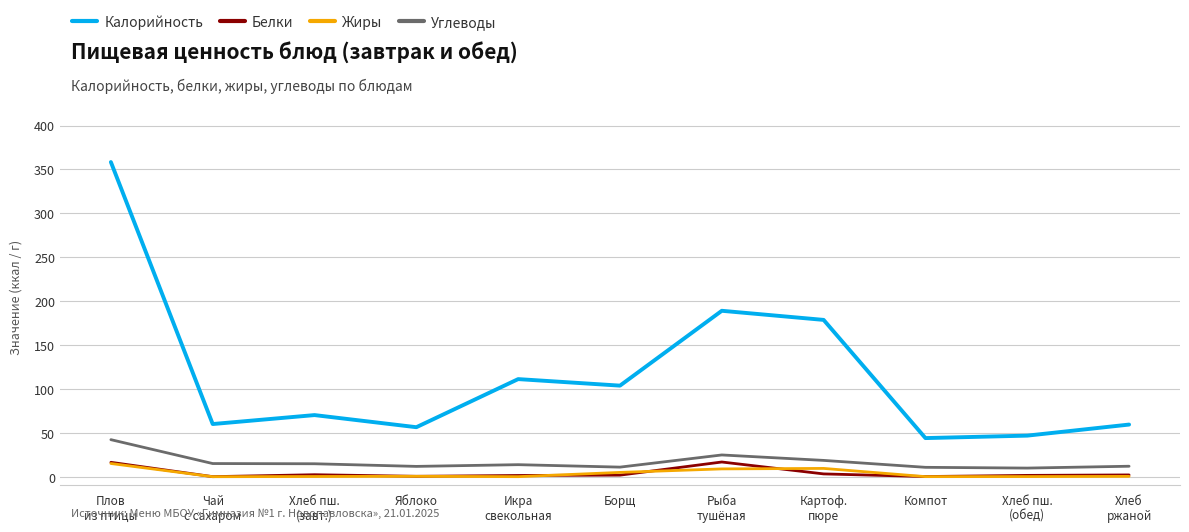

What is the maximum value for Жиры?

15.1